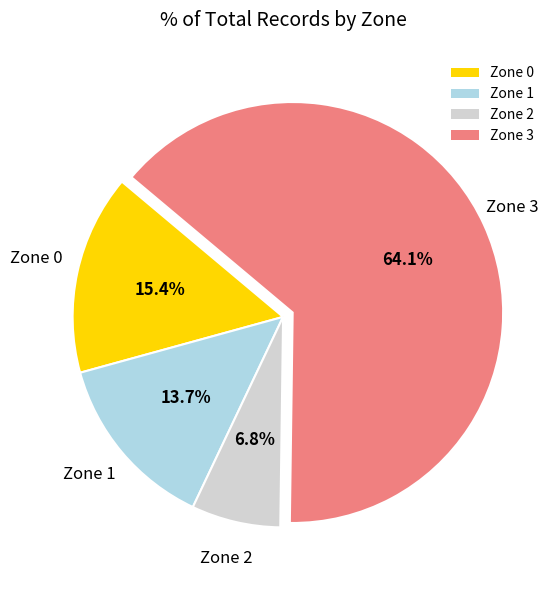

To the nearest percent, what portion does Zone 3 represent?

64%